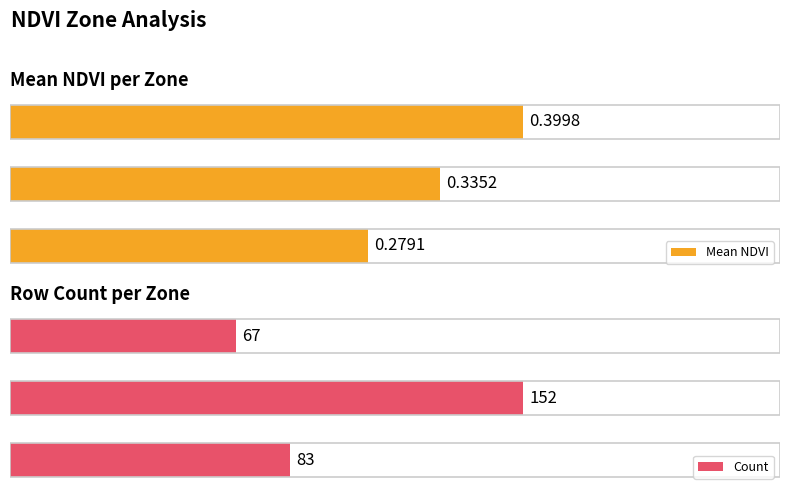

What is the difference between the maximum and minimum values in the Count series?

85.0